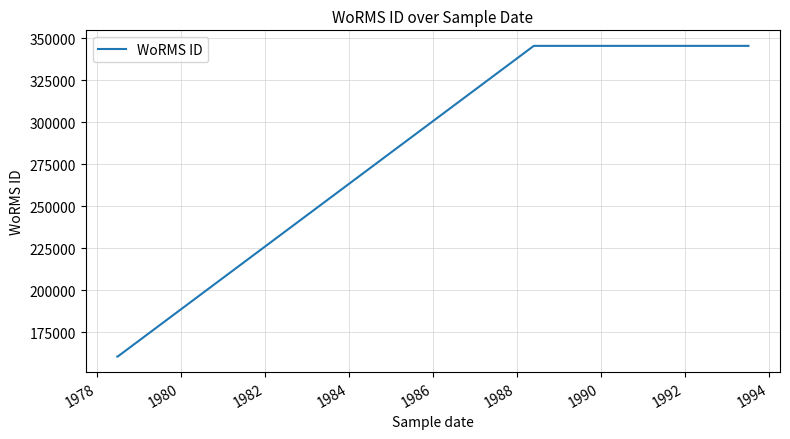

How many values are below 345516?

2